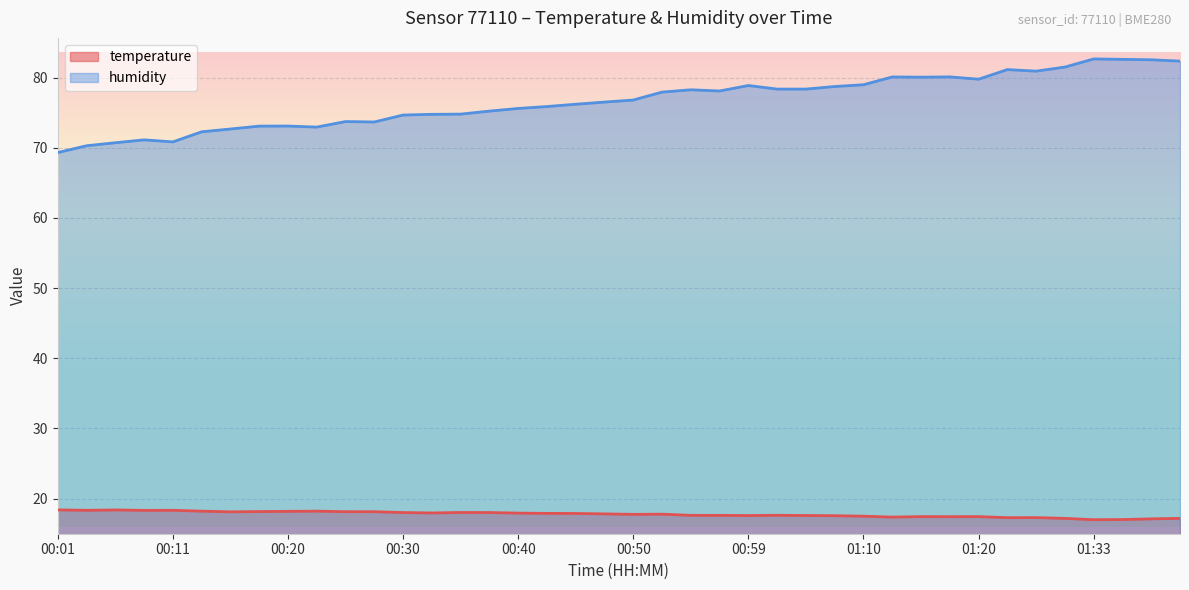

Count the number of data series in this chart.

2